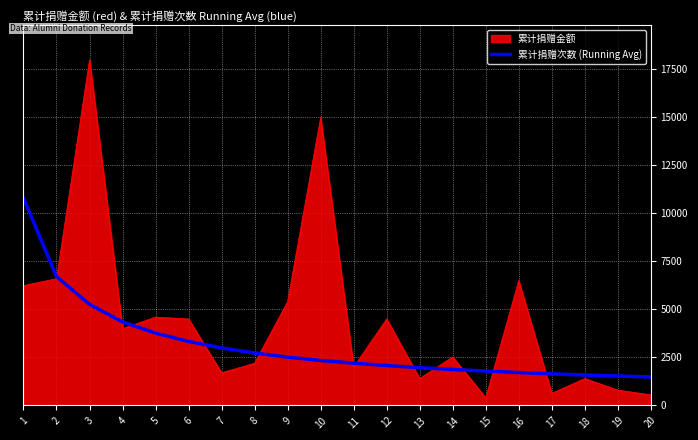

Is the value of 累计捐赠次数 (Running Avg) at 7 greater than the value of 累计捐赠金额 at 17?

Yes